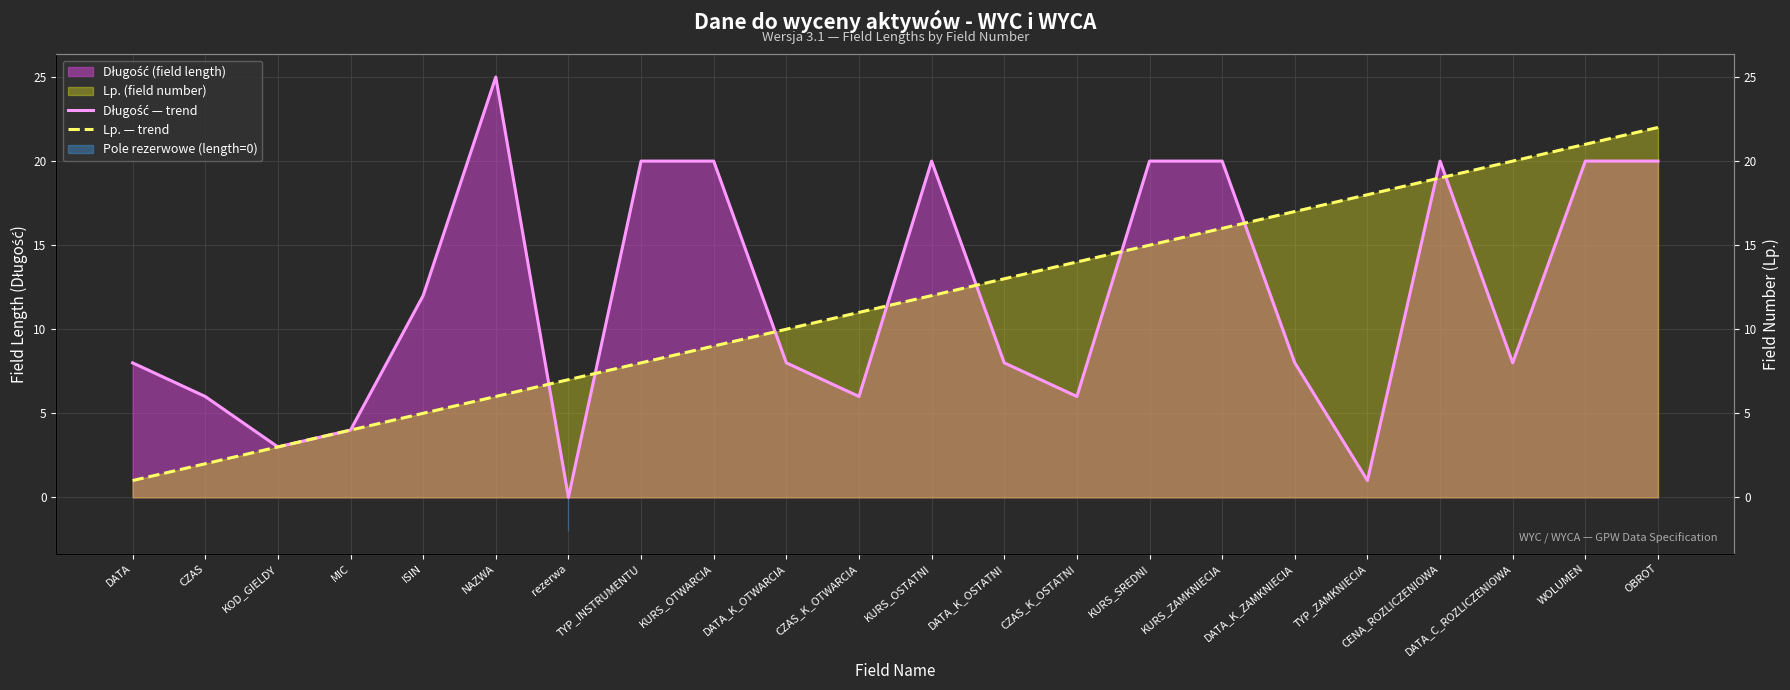

At CZAS_K_OTWARCIA, list the series in order from smallest to largest.

Długość — trend, Lp. — trend